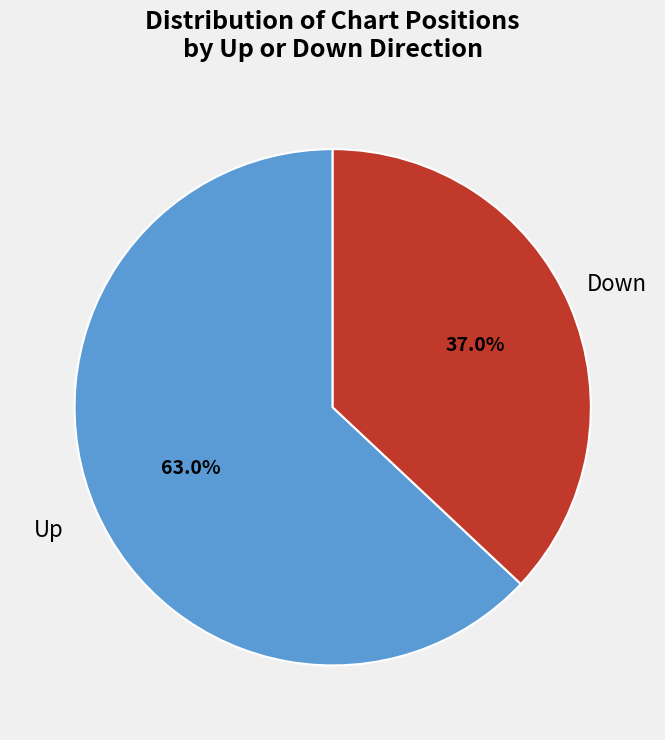

Combined, do Down and Up account for over 50%?

Yes